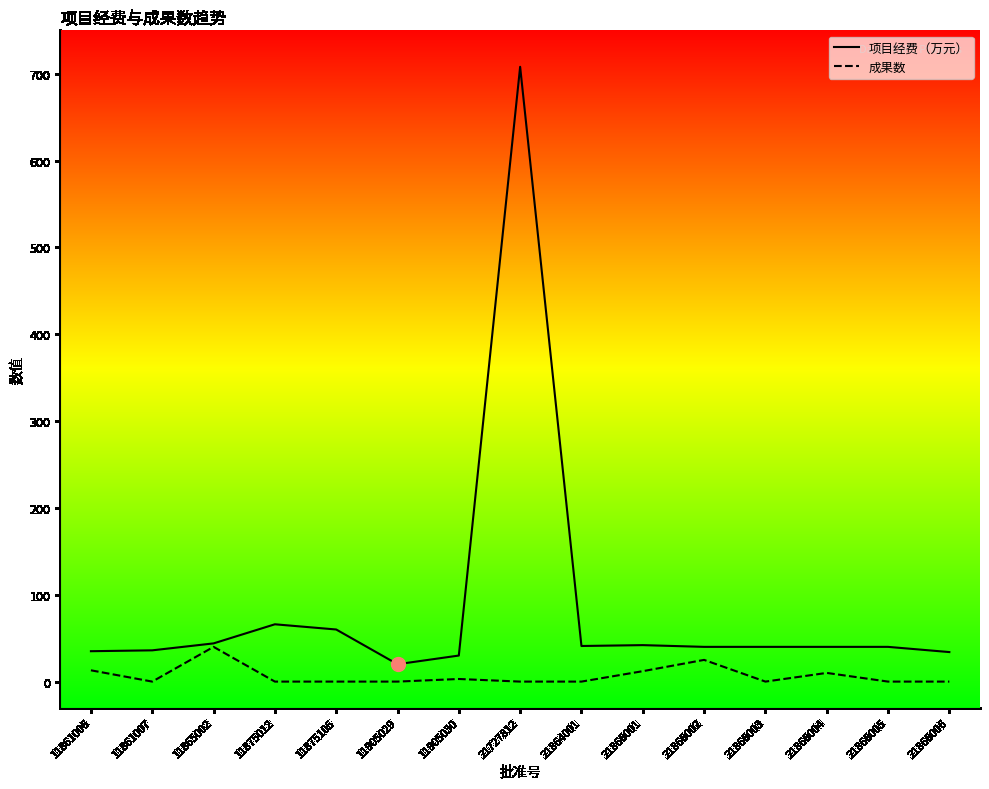

At which label does 成果数 reach its peak?

11865002